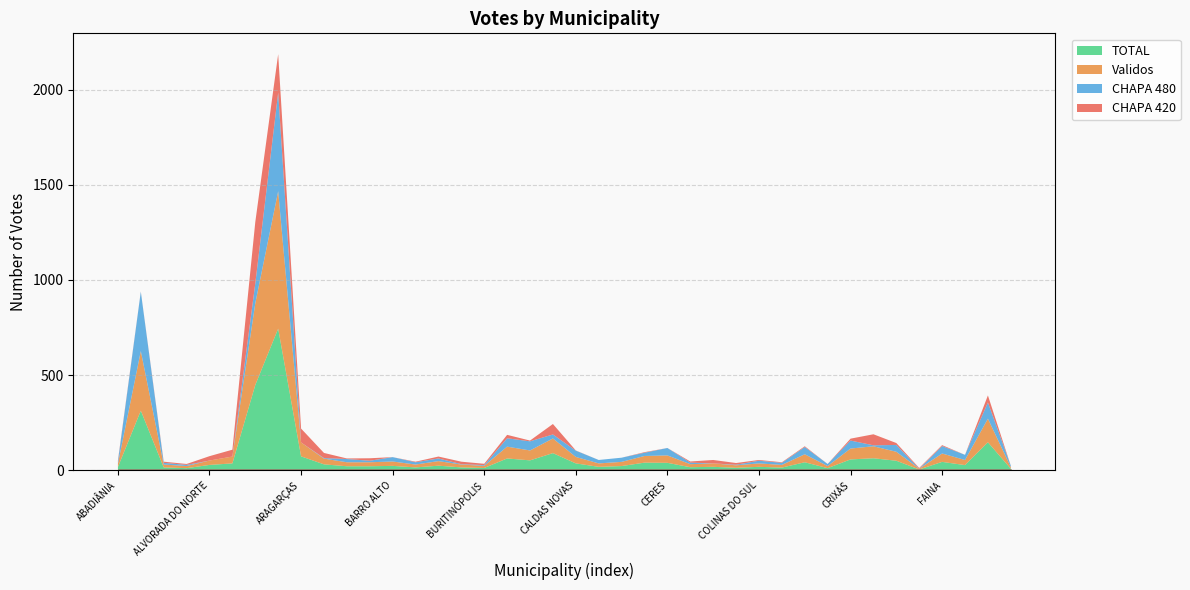

What position from the left is AURILÂNDIA?

11